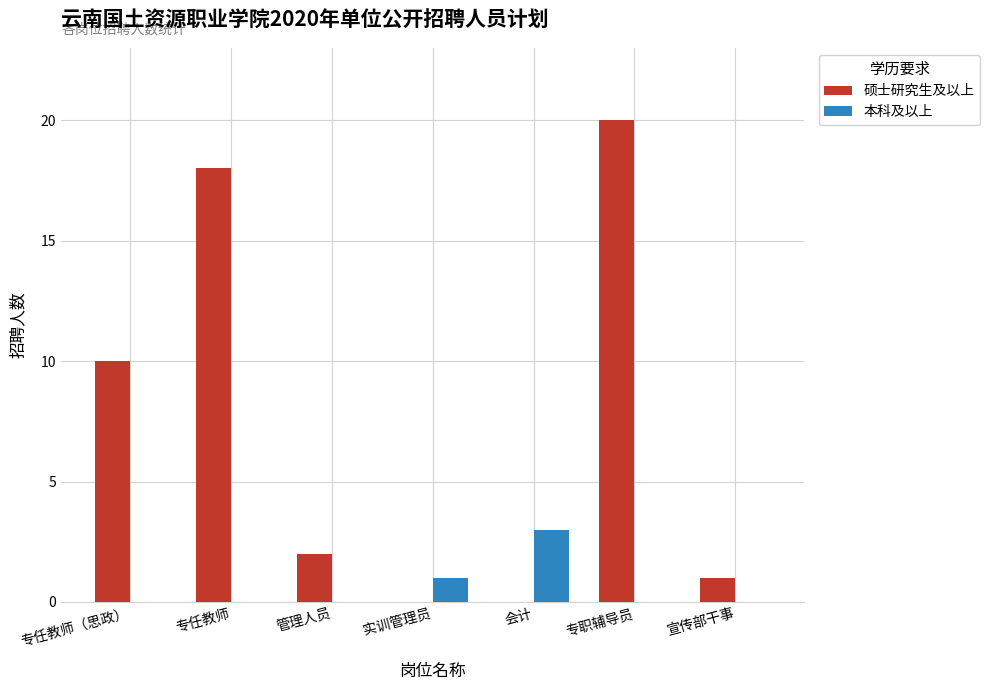

How many series are shown in this chart?

2